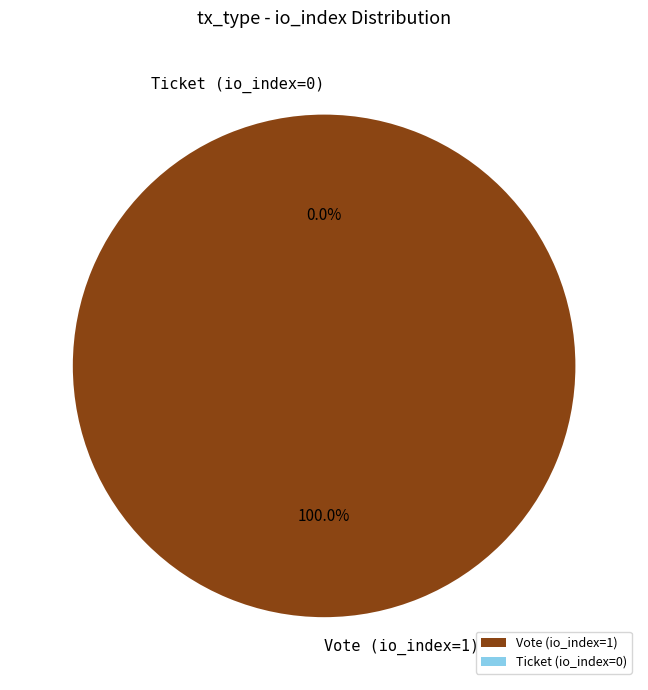

What is the change in value from Vote (io_index=1) to Ticket (io_index=0)?

-1